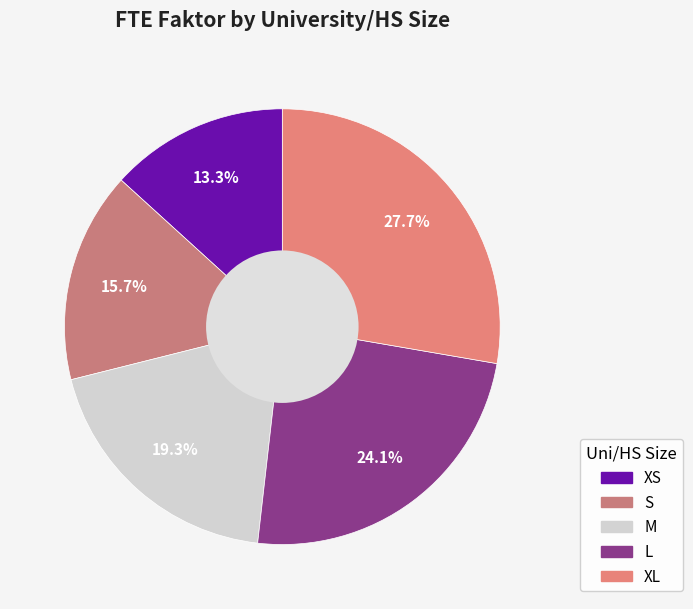

Is it true that M is 19% of the pie?

True